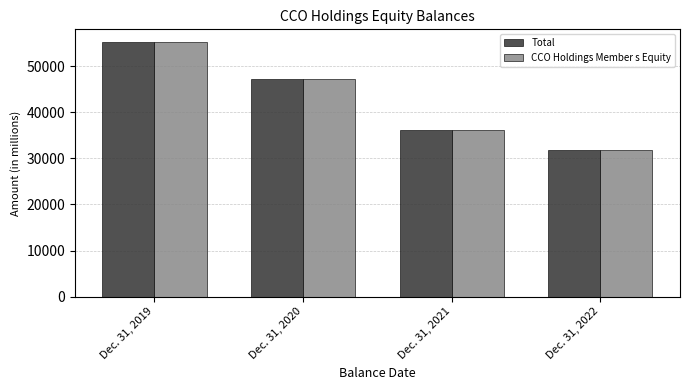

How many groups of bars are there?

4